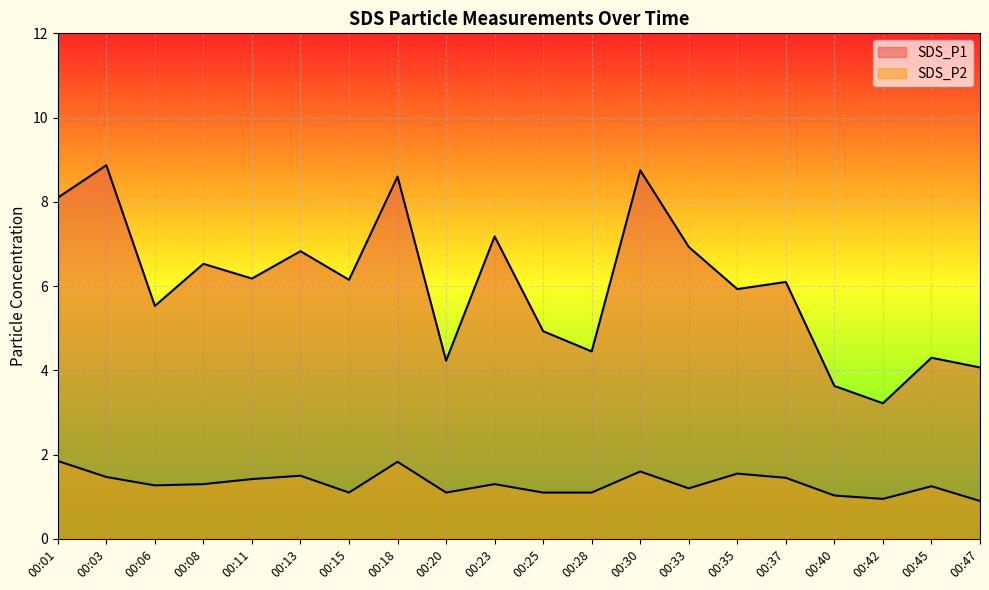

At which label does SDS_P1 first exceed 6?

00:01